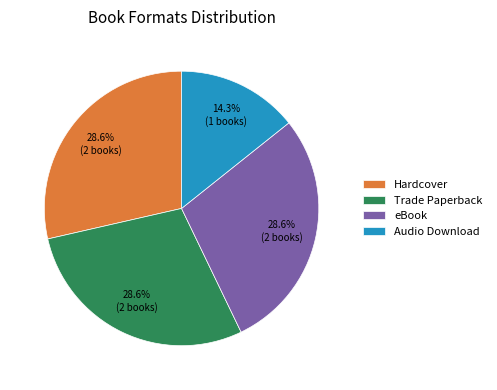

Count the number of slices in the pie.

4